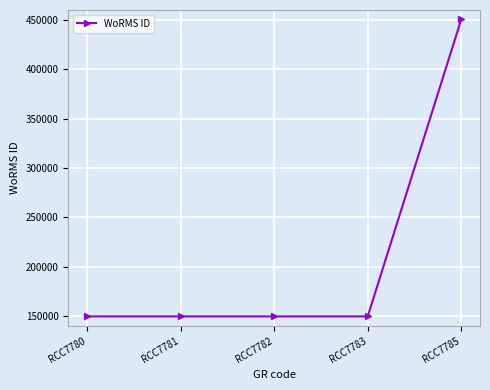

What is the minimum value shown in the chart?

149538